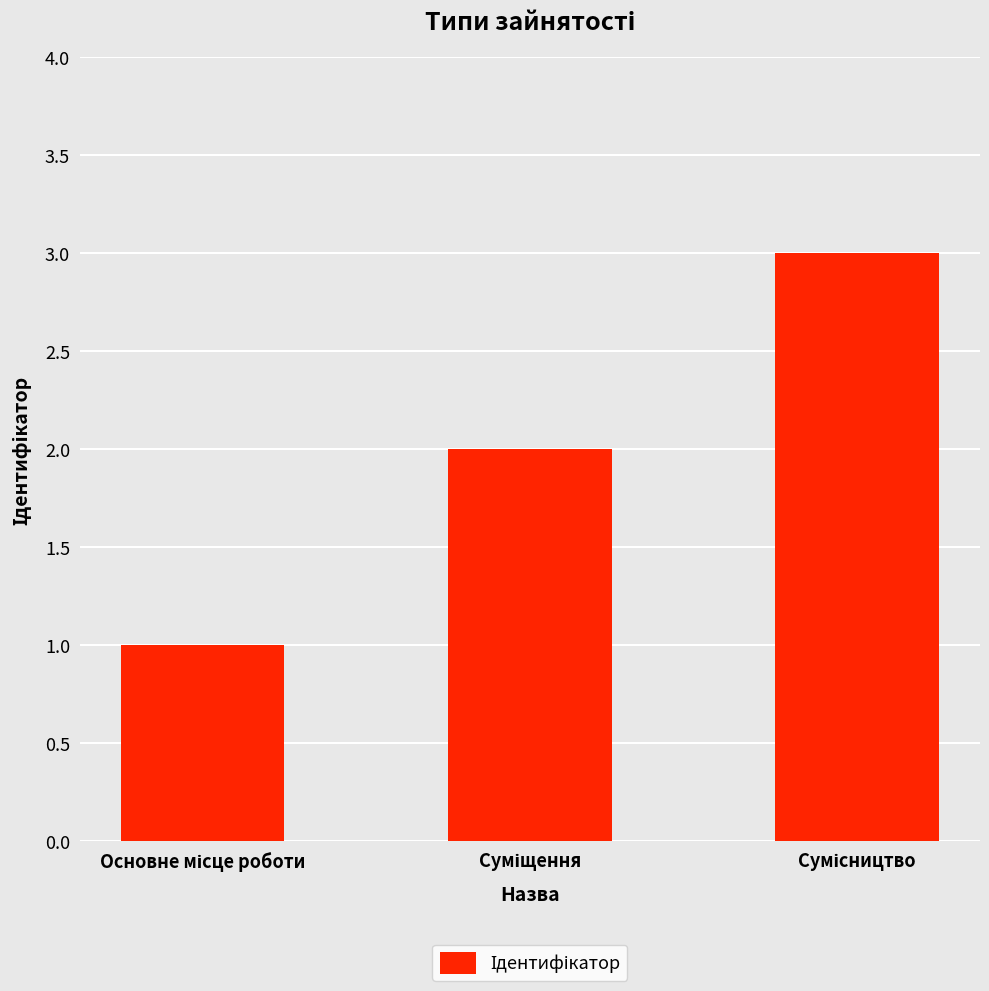

What is the greatest value displayed?

3